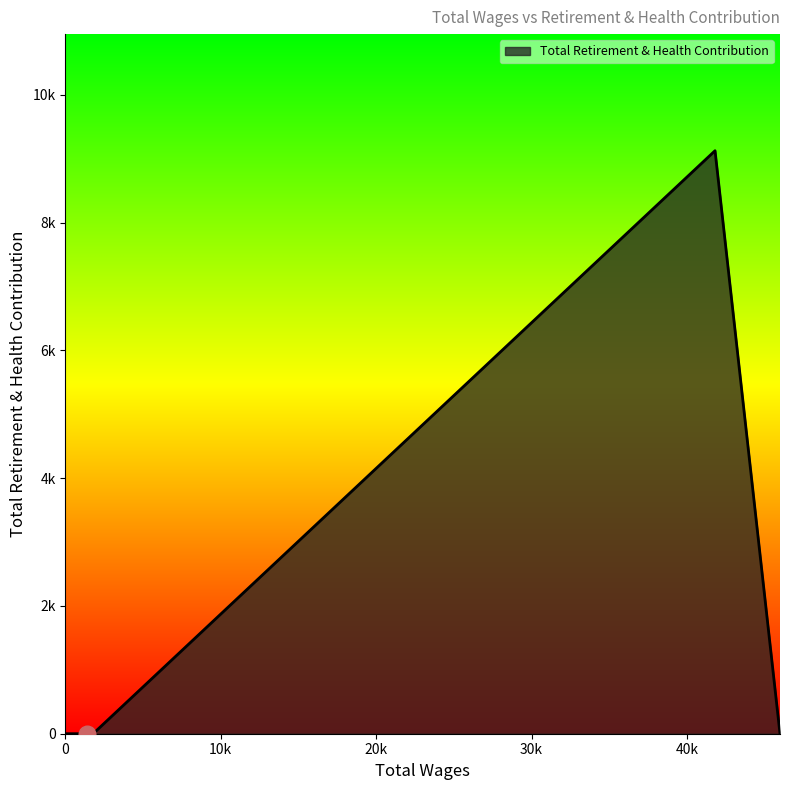

List the labels in order of value, largest first.

41807.0, 1783.0, 1400.0